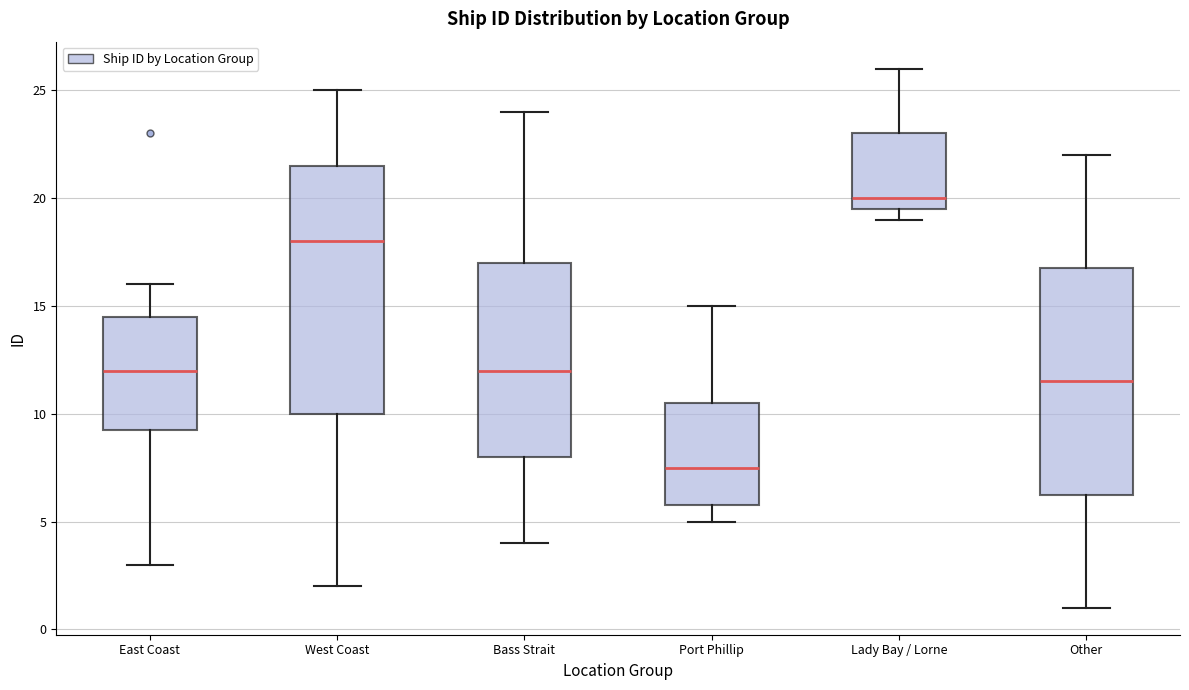

Comparing the boxes themselves (not the whiskers), which one is the tallest?

West Coast